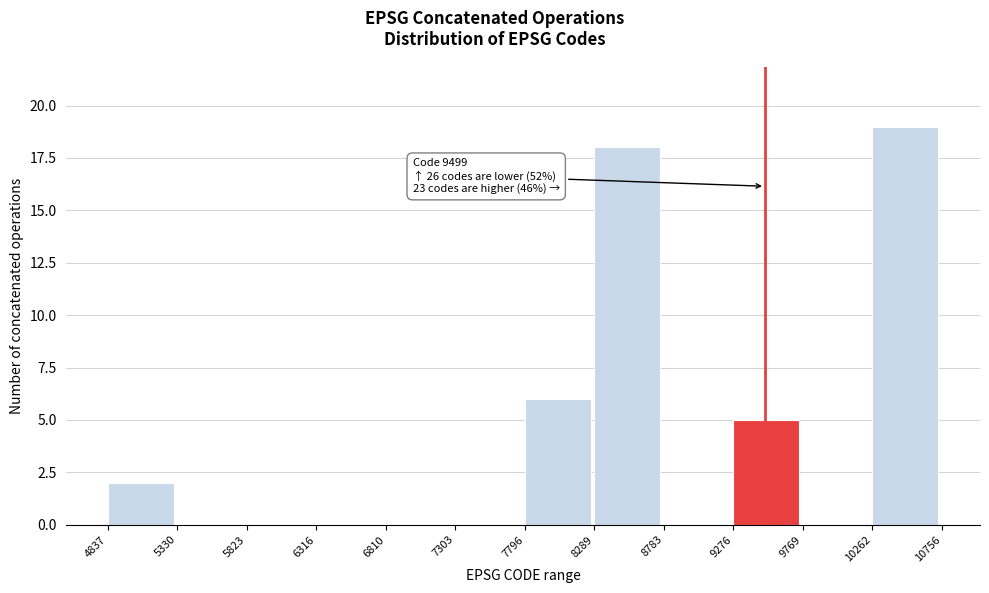

Which range on the x-axis has the tallest bar?

10262 to 10756